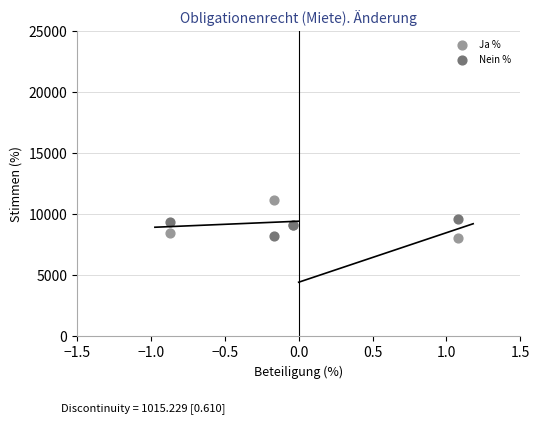

Which series has the widest spread of Y values?

Ja %